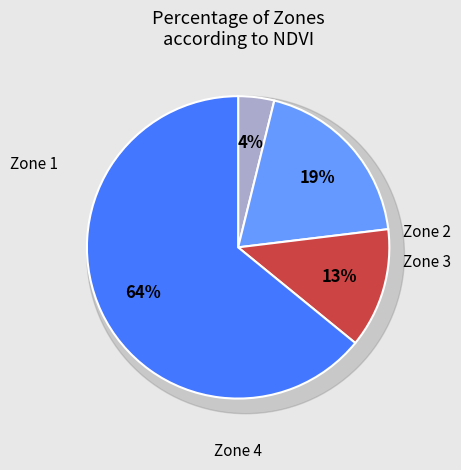

To the nearest percent, what is the difference between the largest and smallest slice percentages?

60%